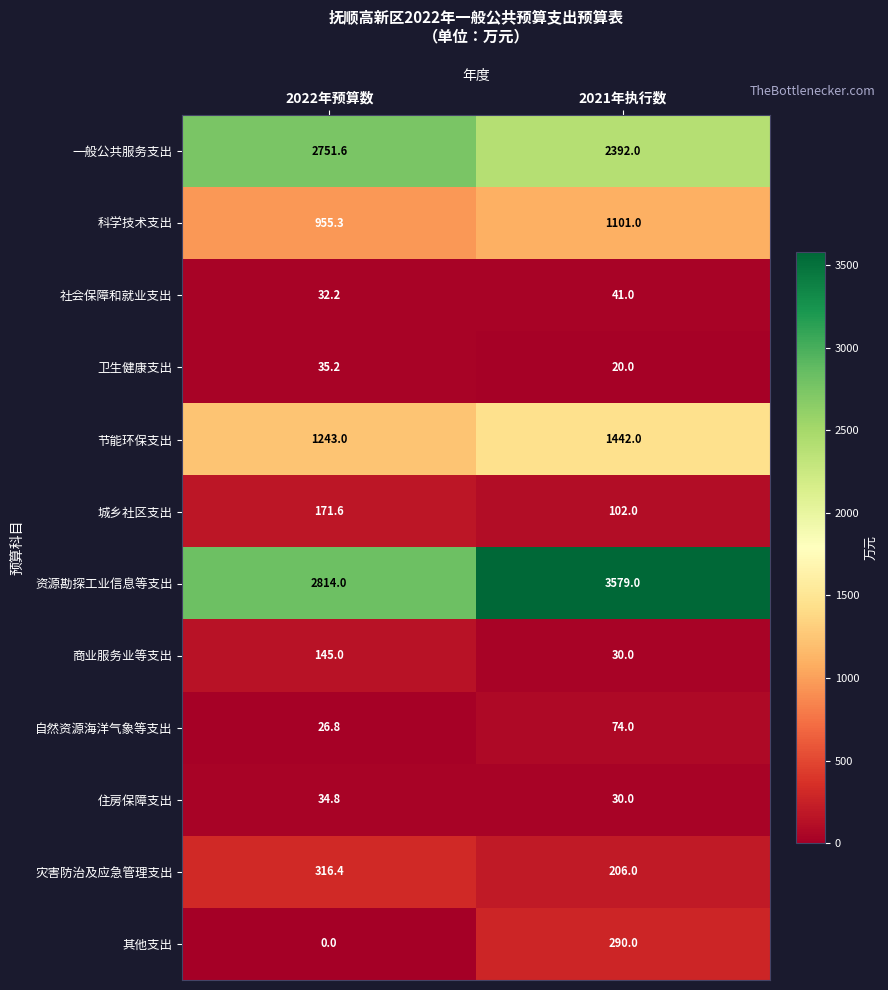

What is the difference between the 资源勘探工业信息等支出 values at 2022年预算数 and 2021年执行数?

765.0